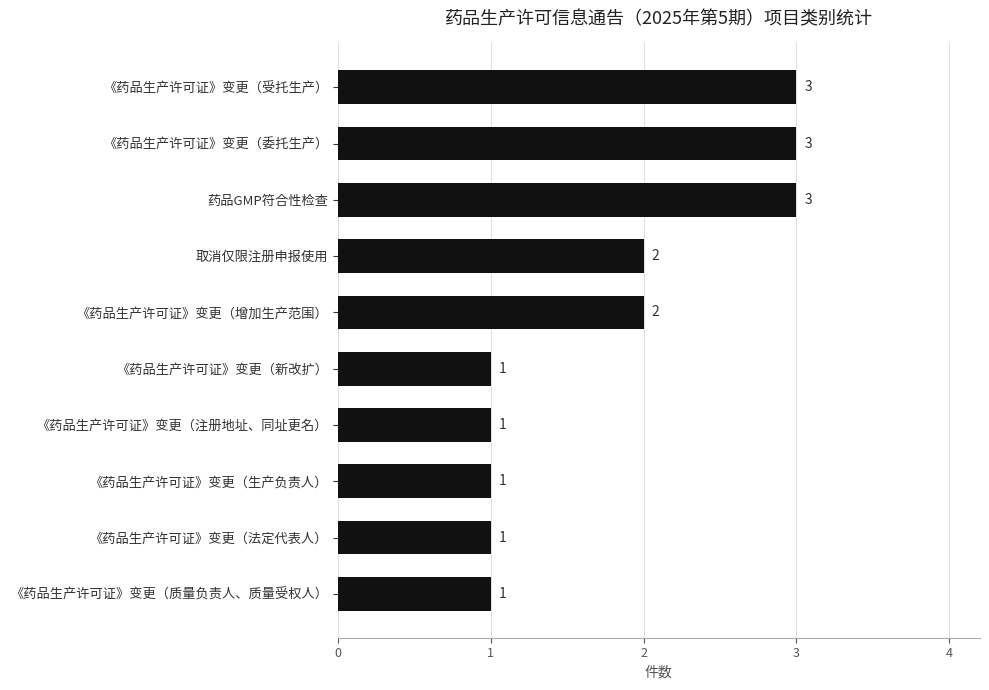

How many data points are less than 2?

5